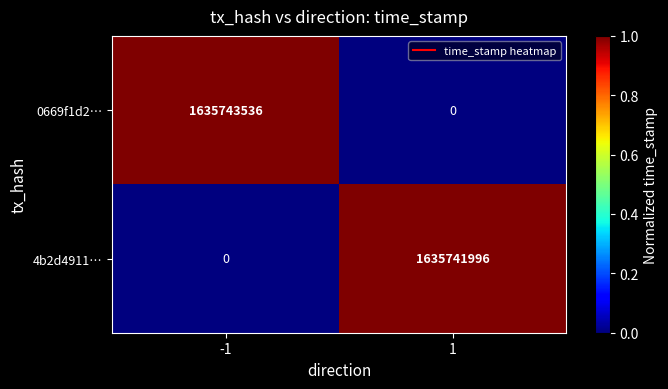

Which category has the highest value across all series?

-1